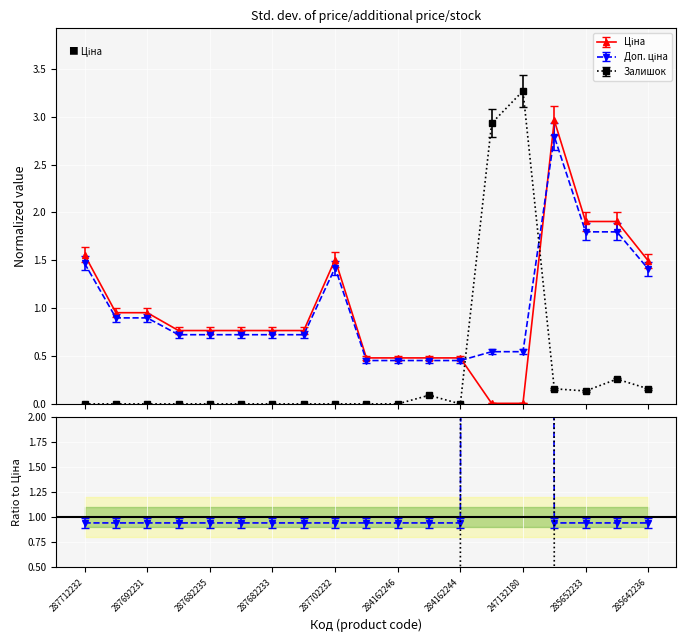

Reading left to right, list all the values displayed in this chart.

Ціна: 287712232=1.6	287692233=1.0	287692231=1.0	287682236=0.8	287682235=0.8	287682234=0.8	287682233=0.8	287682231=0.8	287702232=1.5	284162248=0.5	284162246=0.5	284162245=0.5	284162244=0.5	247132181=0.0	247132180=0.0	285662232=3.0	285652233=1.9	285652231=1.9	285642236=1.5
Доп. ціна: 287712232=1.5	287692233=0.9	287692231=0.9	287682236=0.7	287682235=0.7	287682234=0.7	287682233=0.7	287682231=0.7	287702232=1.4	284162248=0.5	284162246=0.5	284162245=0.5	284162244=0.5	247132181=0.5	247132180=0.5	285662232=2.8	285652233=1.8	285652231=1.8	285642236=1.4
Залишок: 287712232=0.0	287692233=0.0	287692231=0.0	287682236=0.0	287682235=0.0	287682234=0.0	287682233=0.0	287682231=0.0	287702232=0.0	284162248=0.0	284162246=0.0	284162245=0.1	284162244=0.0	247132181=2.9	247132180=3.3	285662232=0.2	285652233=0.1	285652231=0.3	285642236=0.2